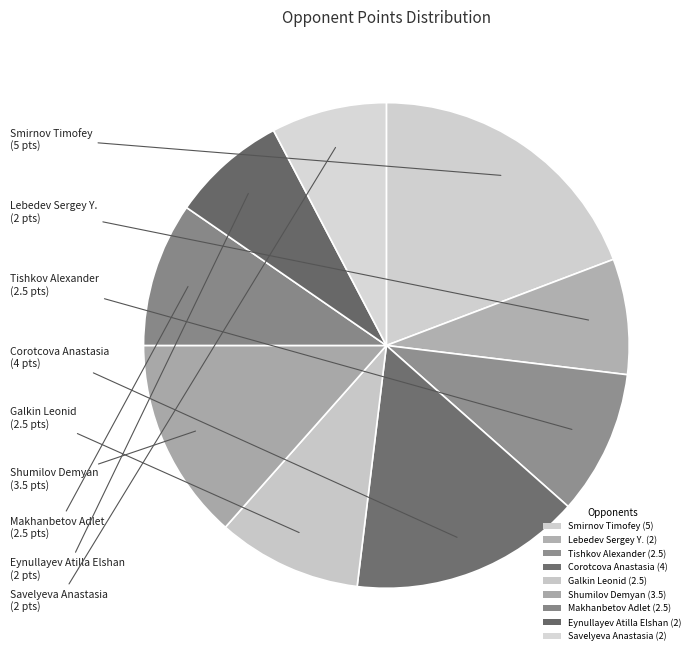

To the nearest percent, what is the difference between the largest and smallest slice percentages?

12%